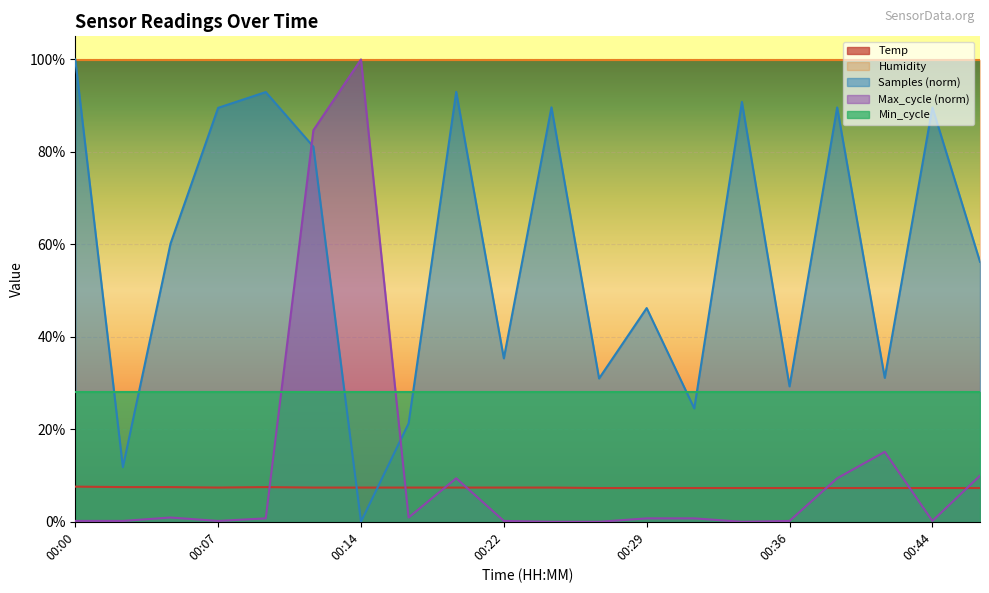

The value of Max_cycle at 00:27 is 45.3. True or false?

False